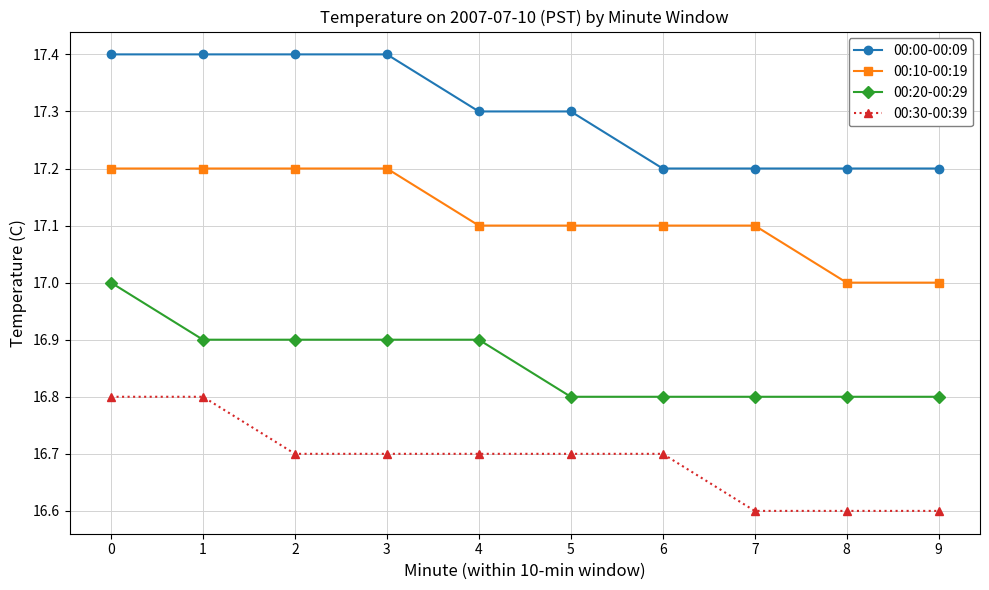

What is the lowest value of the 00:00-00:09 series?

17.2